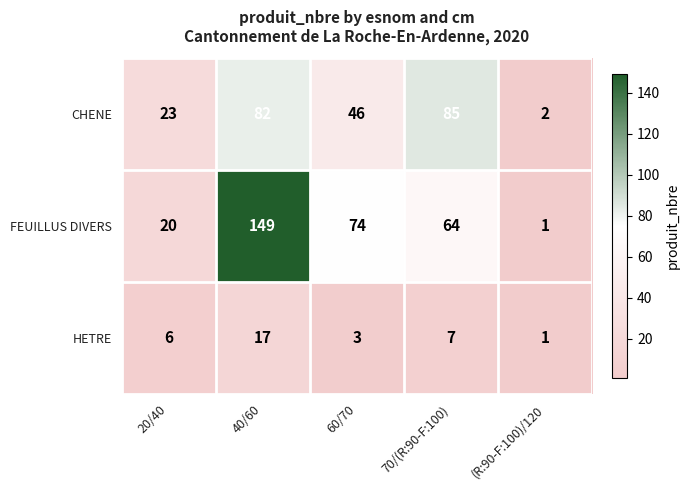

Reading right to left, transcribe all the data shown in this chart.

CHENE: 2	85	46	82	23
FEUILLUS DIVERS: 1	64	74	149	20
HETRE: 1	7	3	17	6